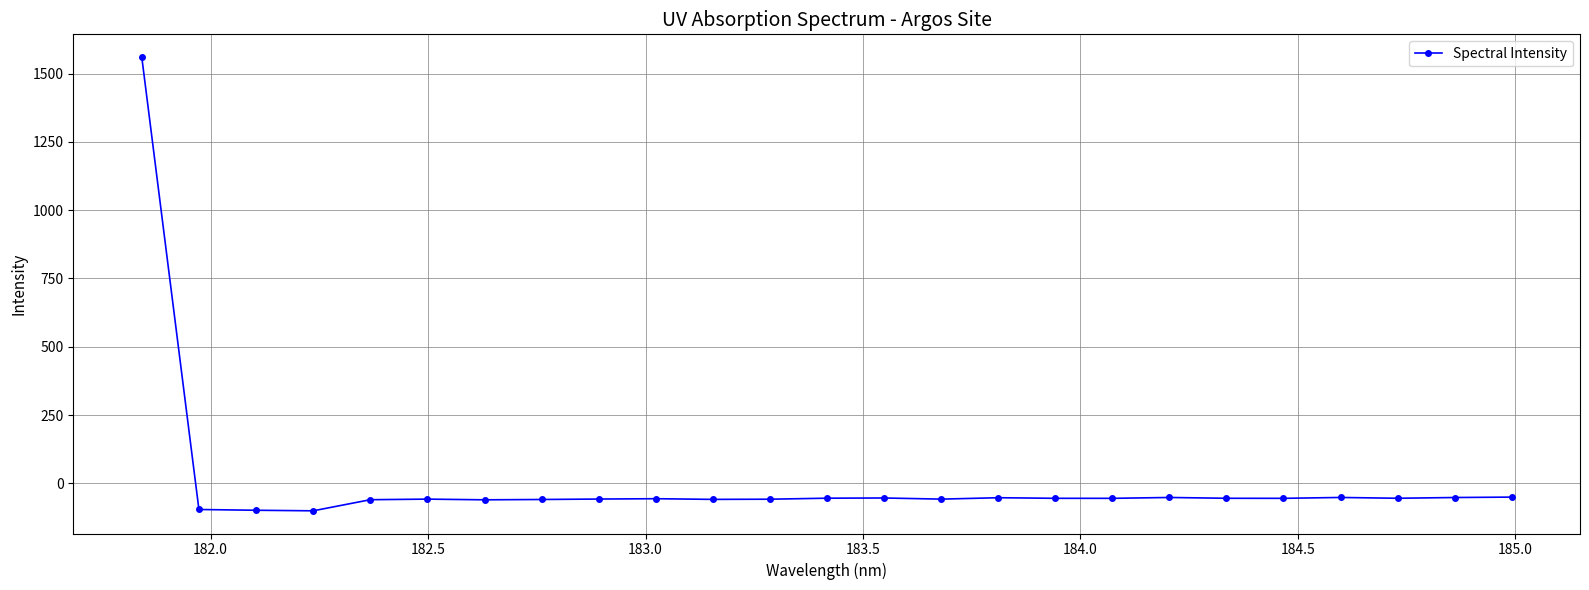

What is the greatest value displayed?

1560.9